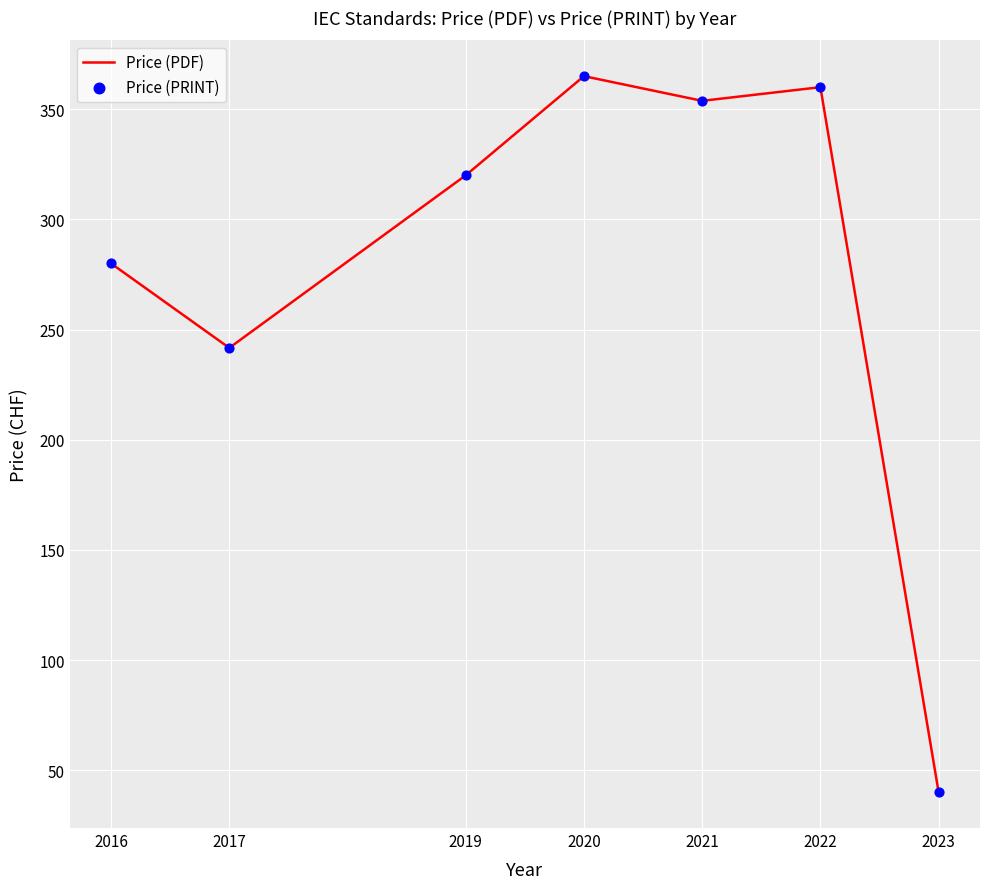

What is the difference between the maximum and minimum values?

325.0